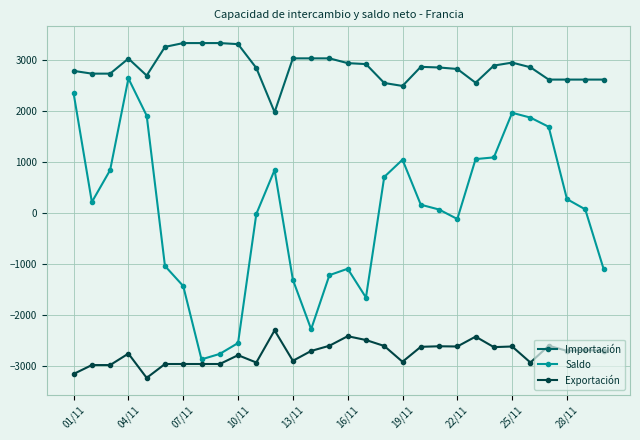

True or false: Saldo has more than 1 interior local peaks.

True